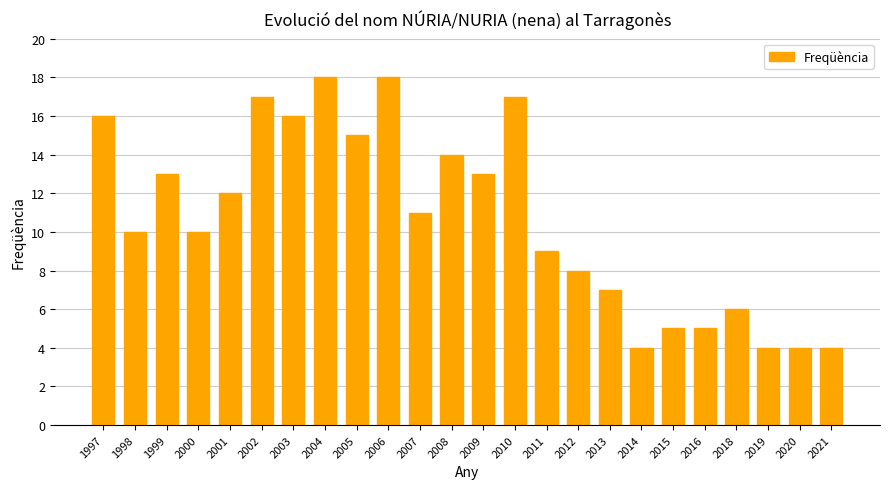

What is the average value?

11